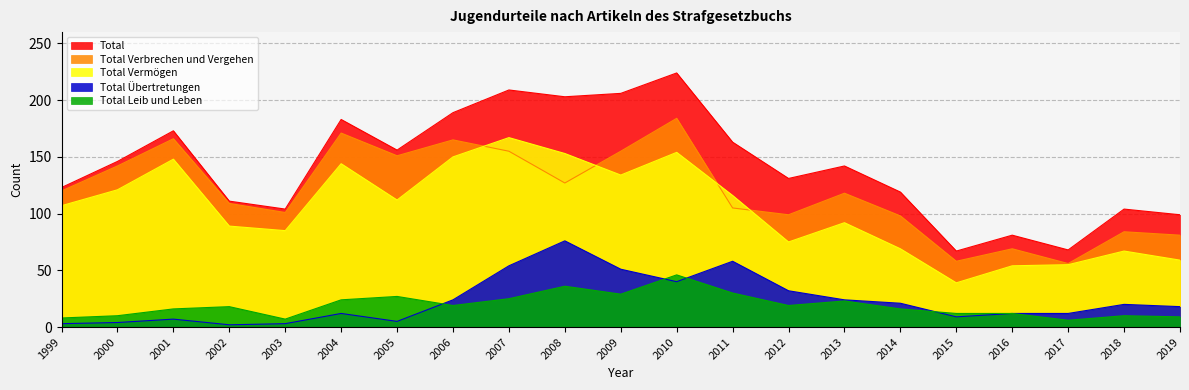

True or false: Total Verbrechen und Vergehen has more than 2 points higher than both neighbors.

True